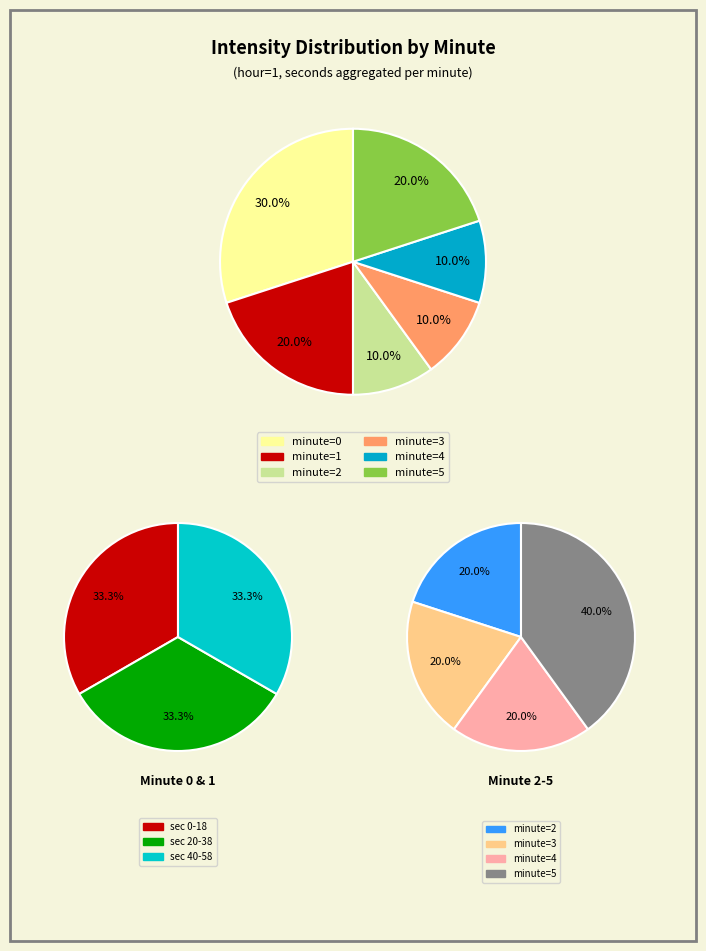

How much of the chart is everything except 5?

80.0%